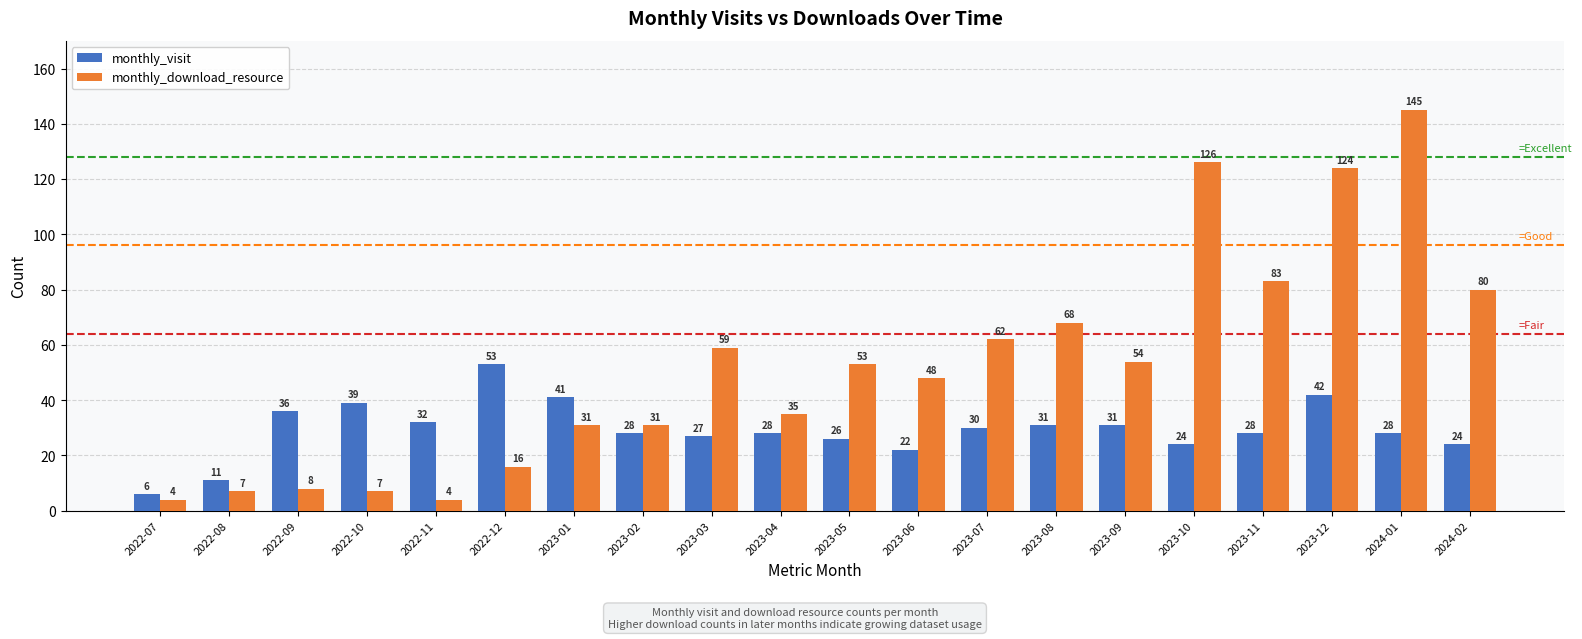

What is the sum of all monthly_visit values?

587